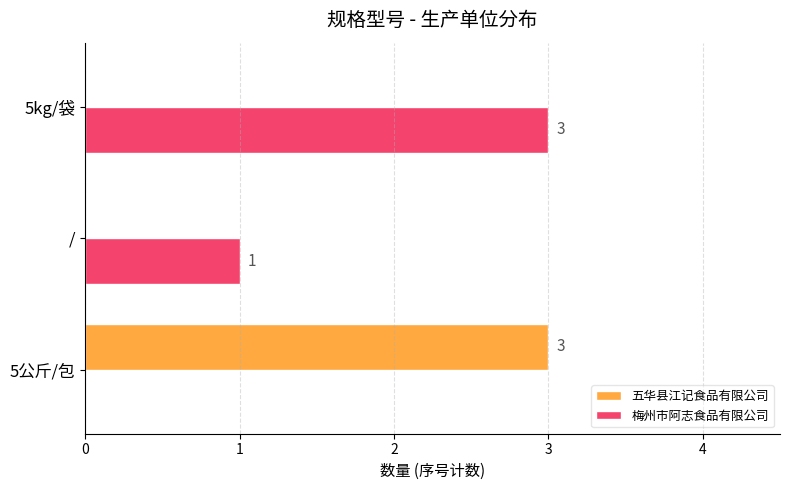

Count the 五华县江记食品有限公司 values in the range 0 to 3.

3